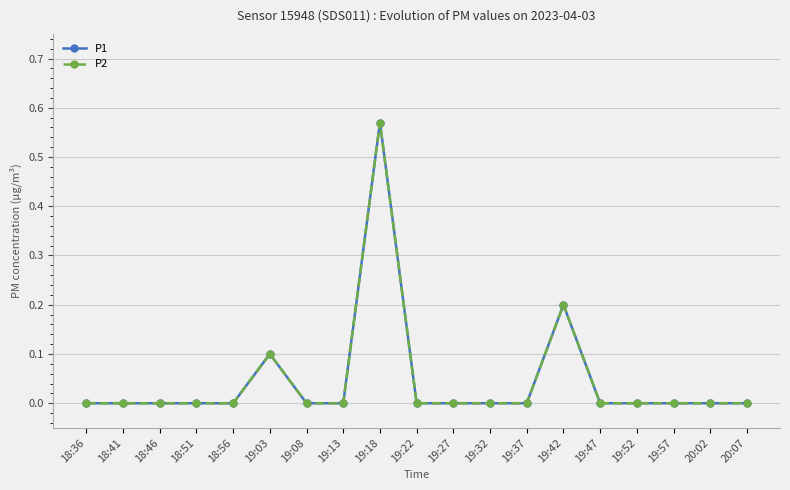

How many P2 values are between 0 and 1?

19